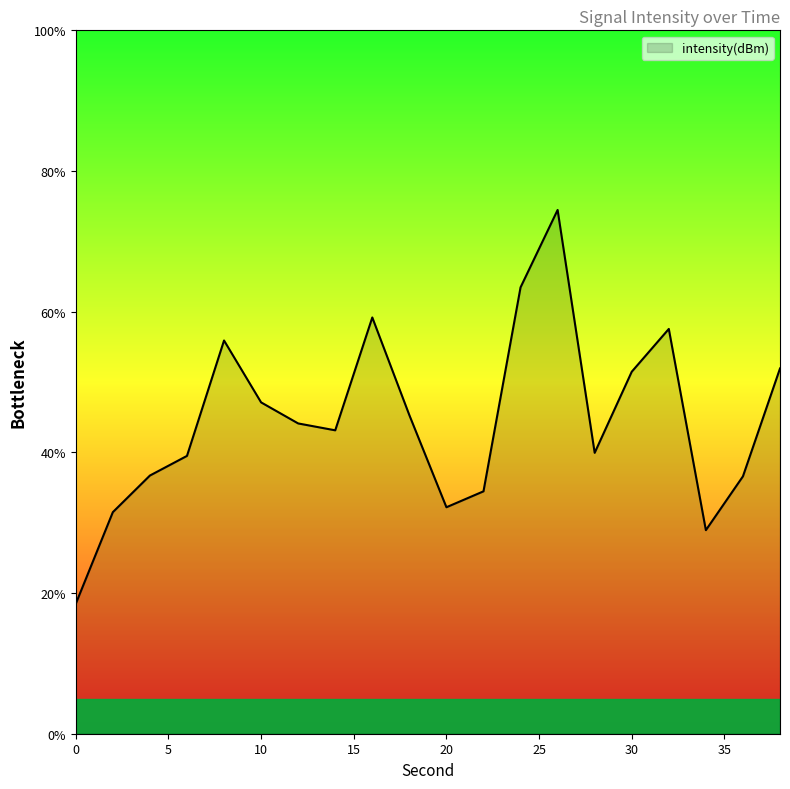

How many lines are shown in the chart?

1